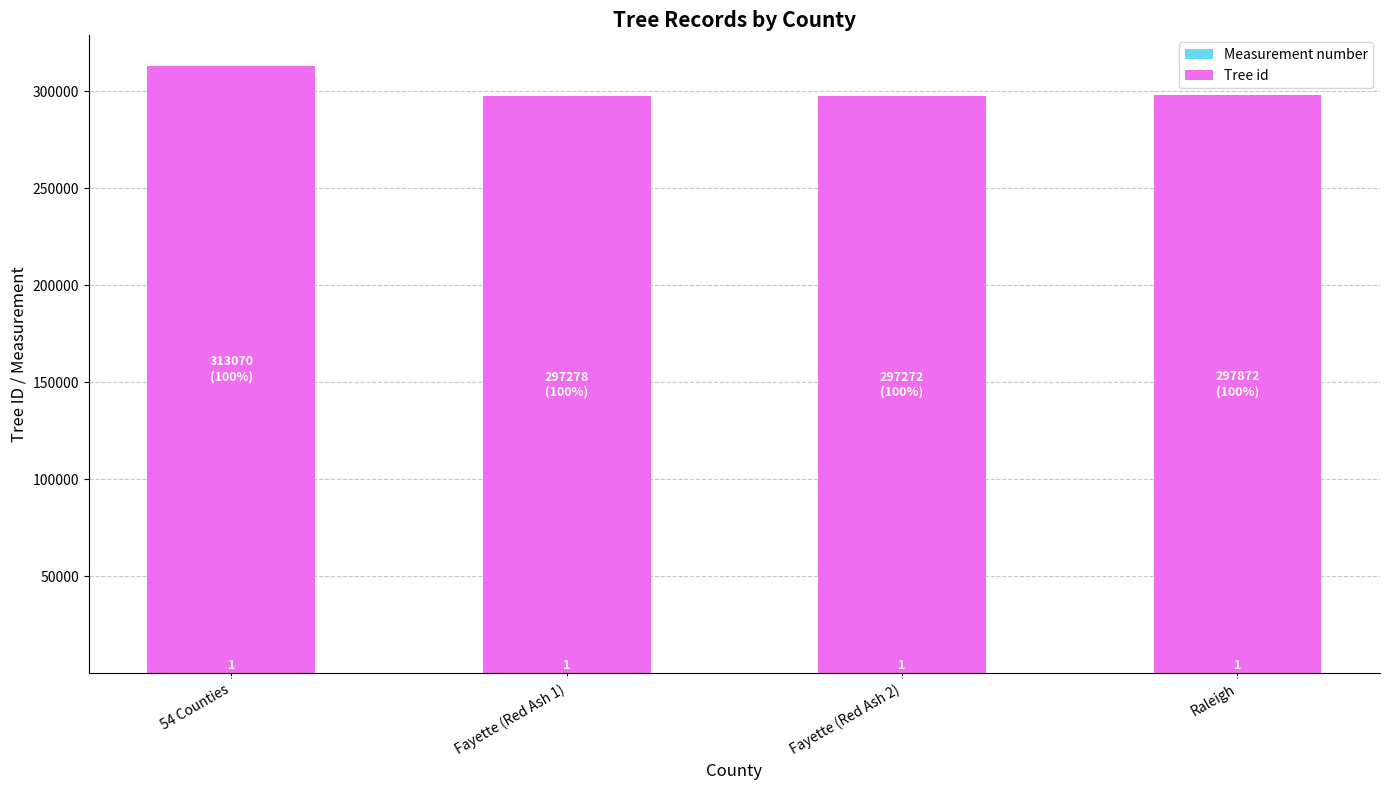

At which category is the sum across all series the highest?

54 Counties